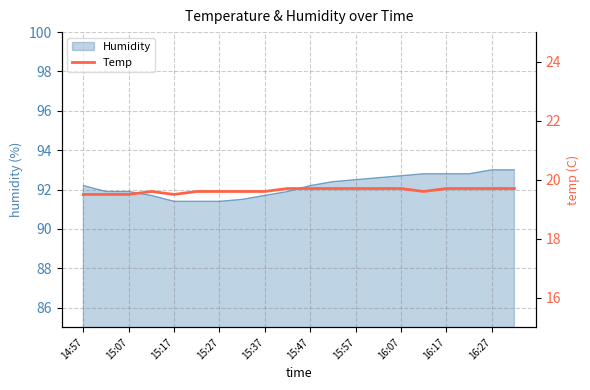

How many lines are shown in the chart?

1